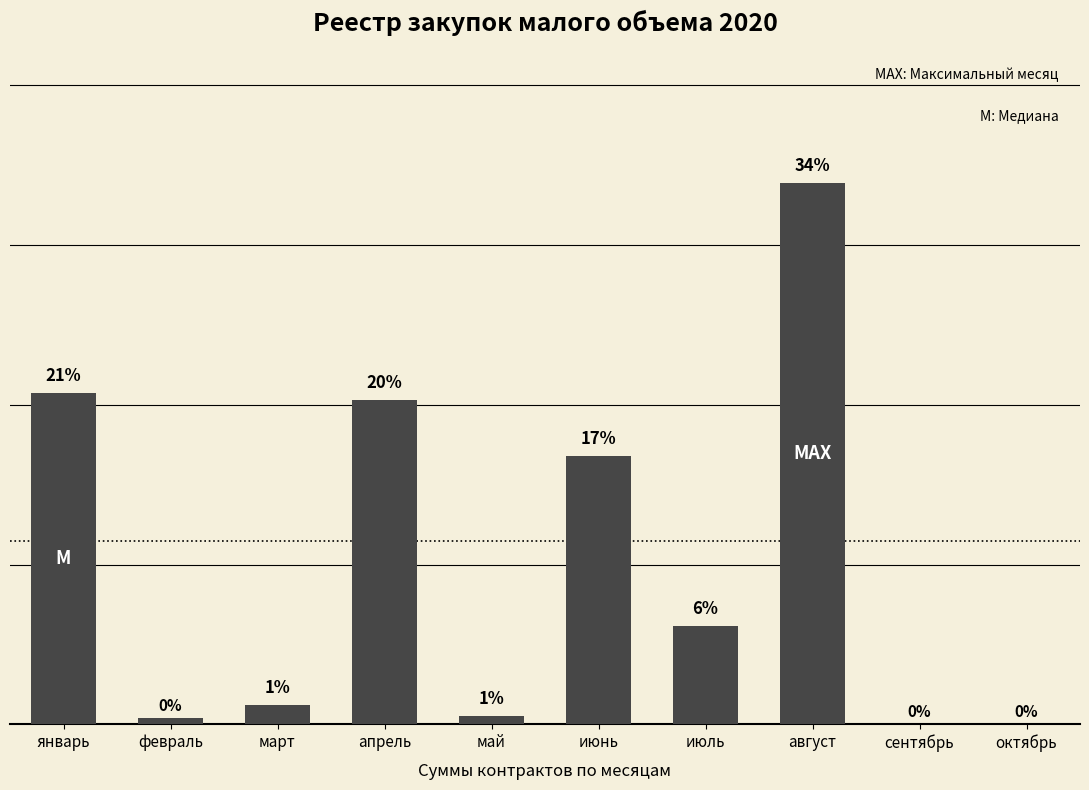

Reading left to right, extract all data points from this chart.

20.7	0.4	1.2	20.3	0.5	16.8	6.2	33.9	0.0	0.0